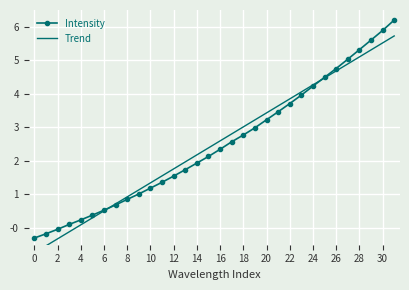

True or false: Intensity and Trend intersect in this chart.

True